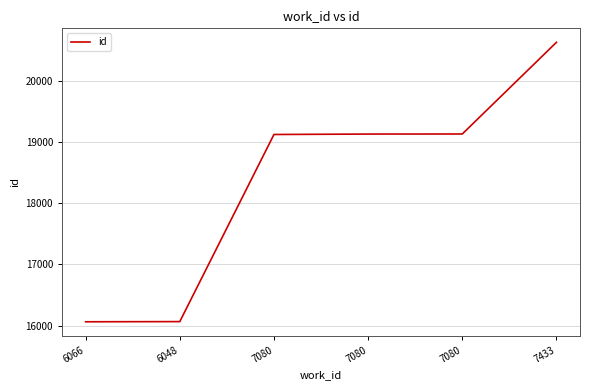

What is the difference between the values at 7080 and 7080?

7